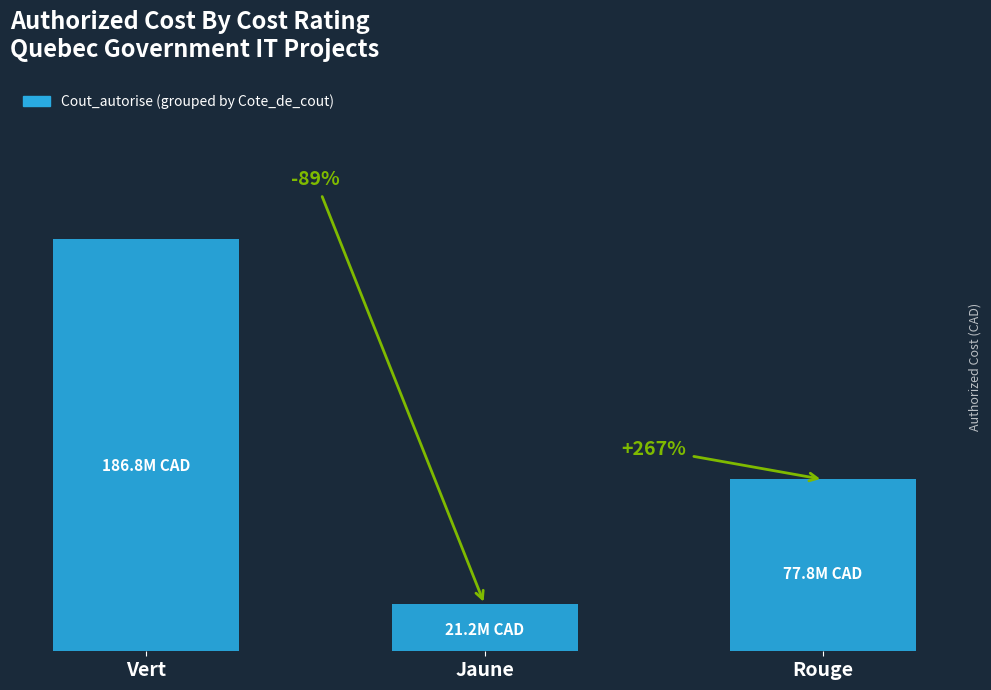

How many values exceed 77796900?

1